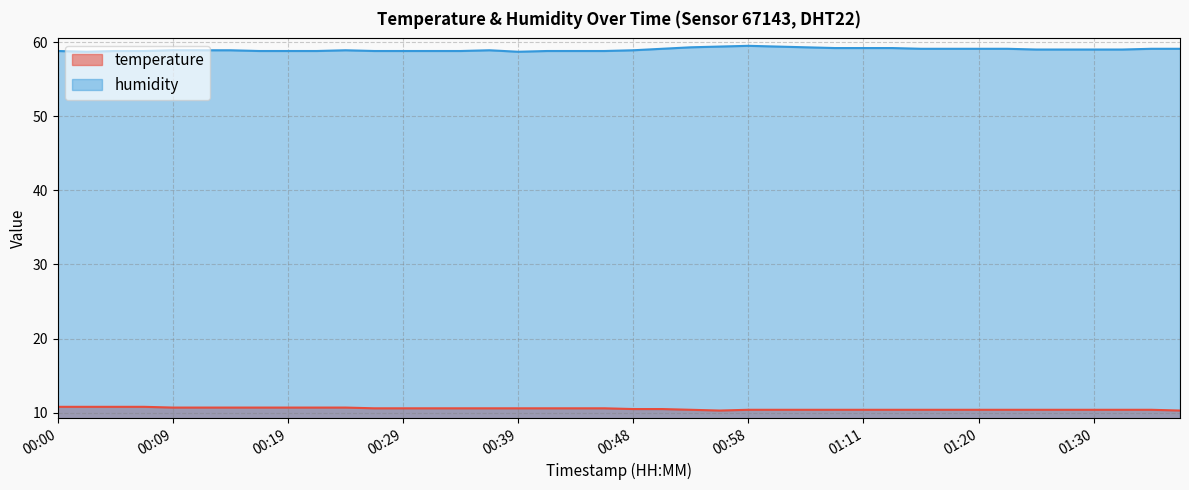

Which series changed the most between 01:06 and 01:25?

humidity